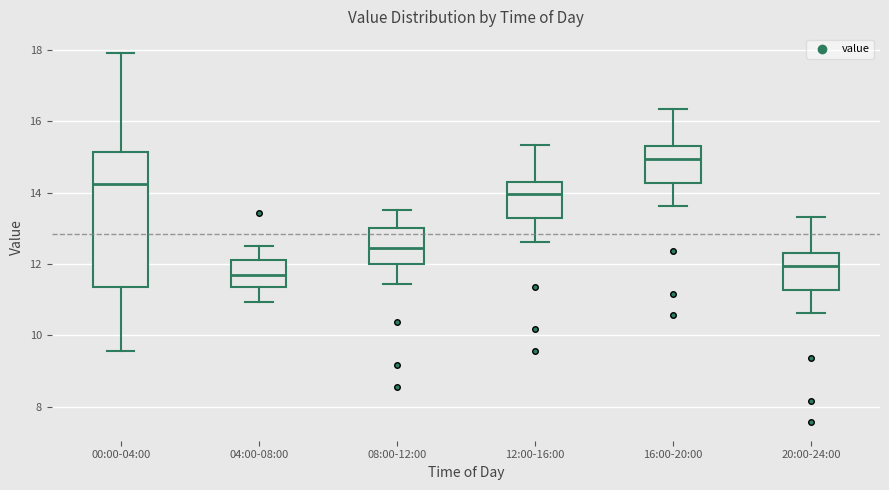

Reading left to right, read every box against the y-axis: the position of its median line, the range the box covers, and the ends of its whiskers. The values are not printed on the chart, so give them approximately, as read against the axis.

00:00-04:00: median 14.2, box 11.4 to 15.2, whiskers 9.6 to 18.0
04:00-08:00: median 11.6, box 11.4 to 12.2, whiskers 11.0 to 12.6
08:00-12:00: median 12.4, box 12.0 to 13.0, whiskers 11.4 to 13.6
12:00-16:00: median 14.0, box 13.2 to 14.4, whiskers 12.6 to 15.4
16:00-20:00: median 15.0, box 14.2 to 15.4, whiskers 13.6 to 16.4
20:00-24:00: median 12.0, box 11.2 to 12.4, whiskers 10.6 to 13.4